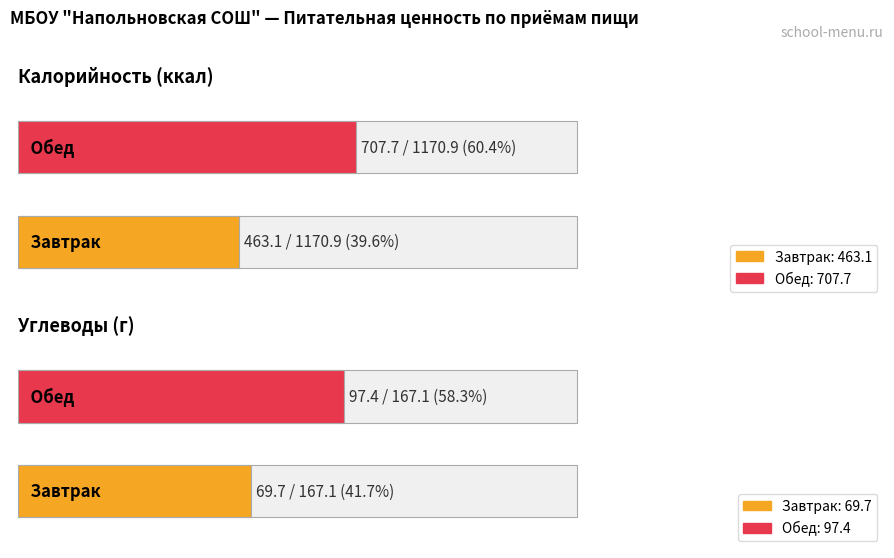

Which category has the lowest value across all series?

Завтрак